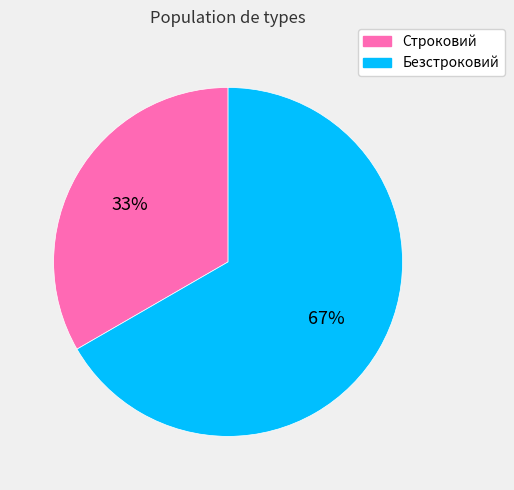

Is it true that Строковий is 33% of the pie?

True